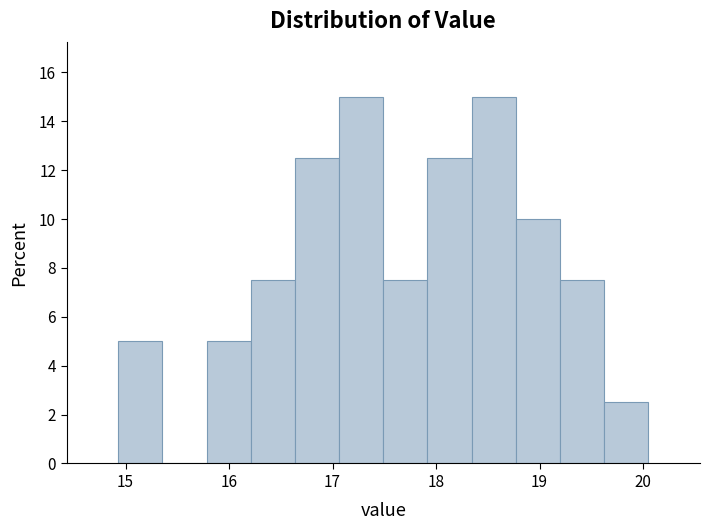

Reading left to right, list every bar in this chart as the range it spans on the x-axis followed by its height. Neither the bar edges nor the heights are printed on the chart, so give them approximately, as read against the axes.

14.9 to 15.4: 5.0
15.4 to 15.8: 0
15.8 to 16.2: 5.0
16.2 to 16.6: 7.6
16.6 to 17.1: 12.6
17.1 to 17.5: 15.0
17.5 to 17.9: 7.6
17.9 to 18.3: 12.6
18.3 to 18.8: 15.0
18.8 to 19.2: 10.0
19.2 to 19.6: 7.6
19.6 to 20.1: 2.6